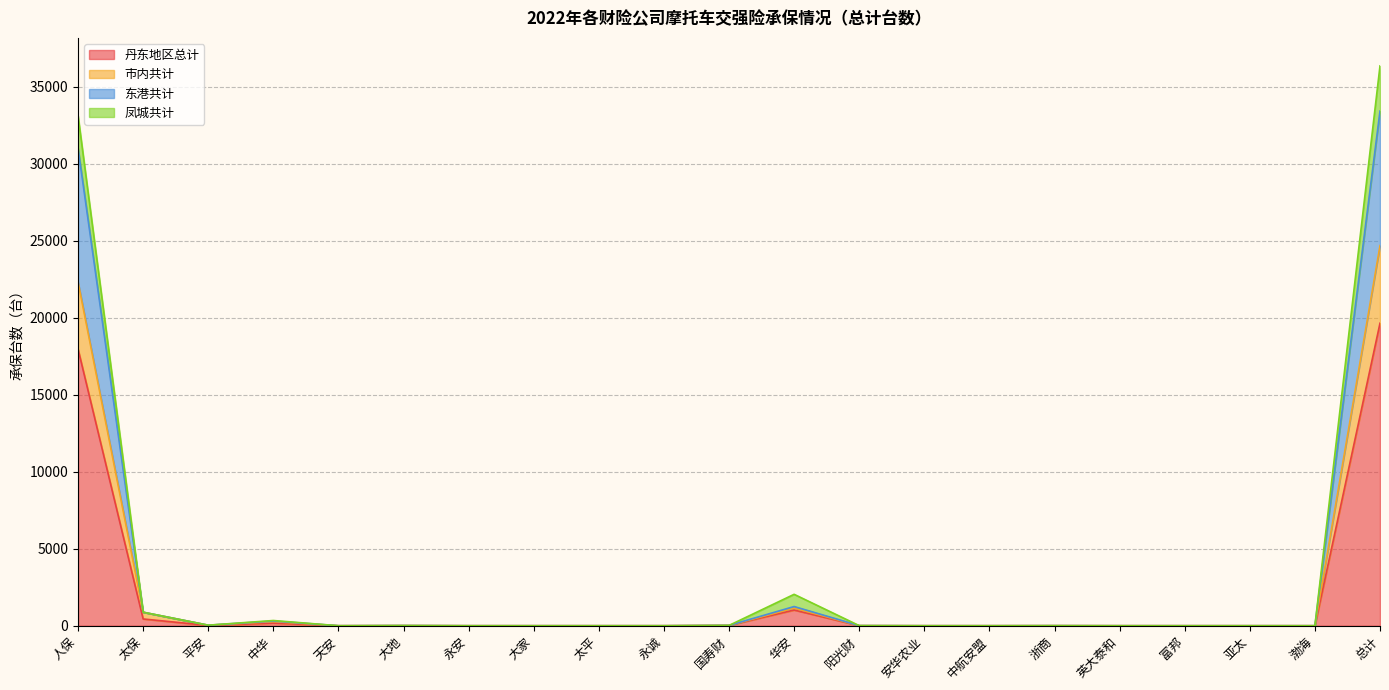

Which label corresponds to the largest value in the chart?

总计